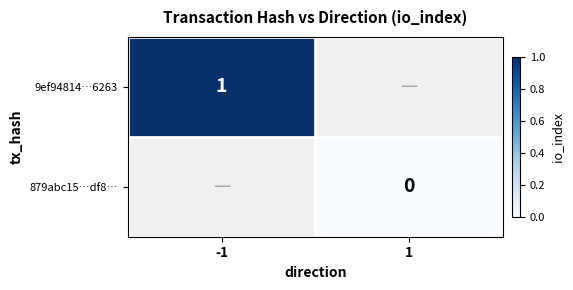

What is the greatest value displayed?

1.0